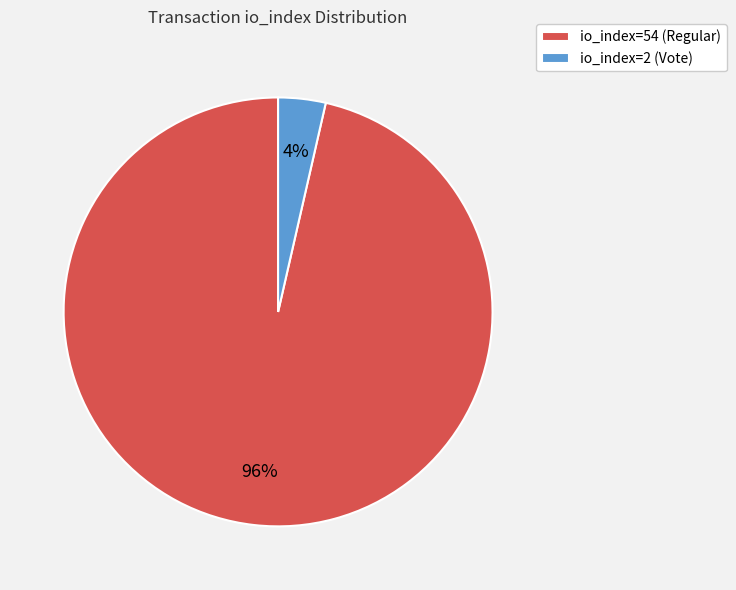

The io_index=54 (Regular) slice represents 96% of the pie. True or false?

True